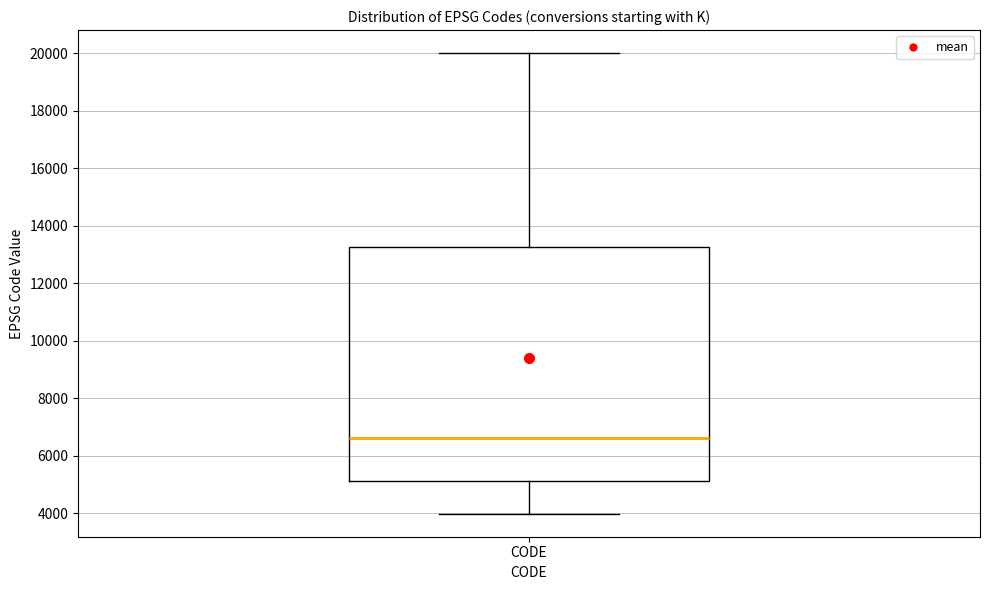

Where does the median line of the box for CODE sit on the y-axis? The values are not printed on the chart, so give them approximately, as read against the axis.

6600